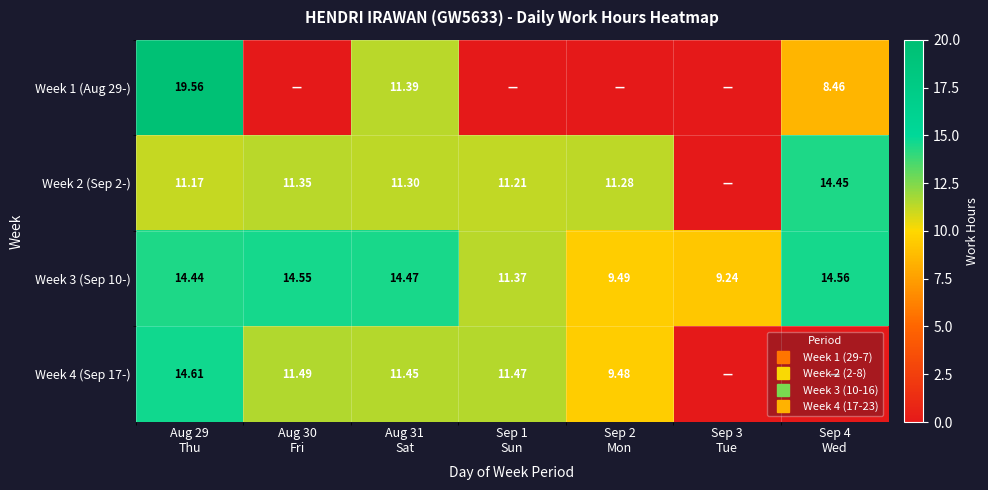

What is the difference between the maximum and minimum values in the Week 4 (Sep 17-) series?

14.6